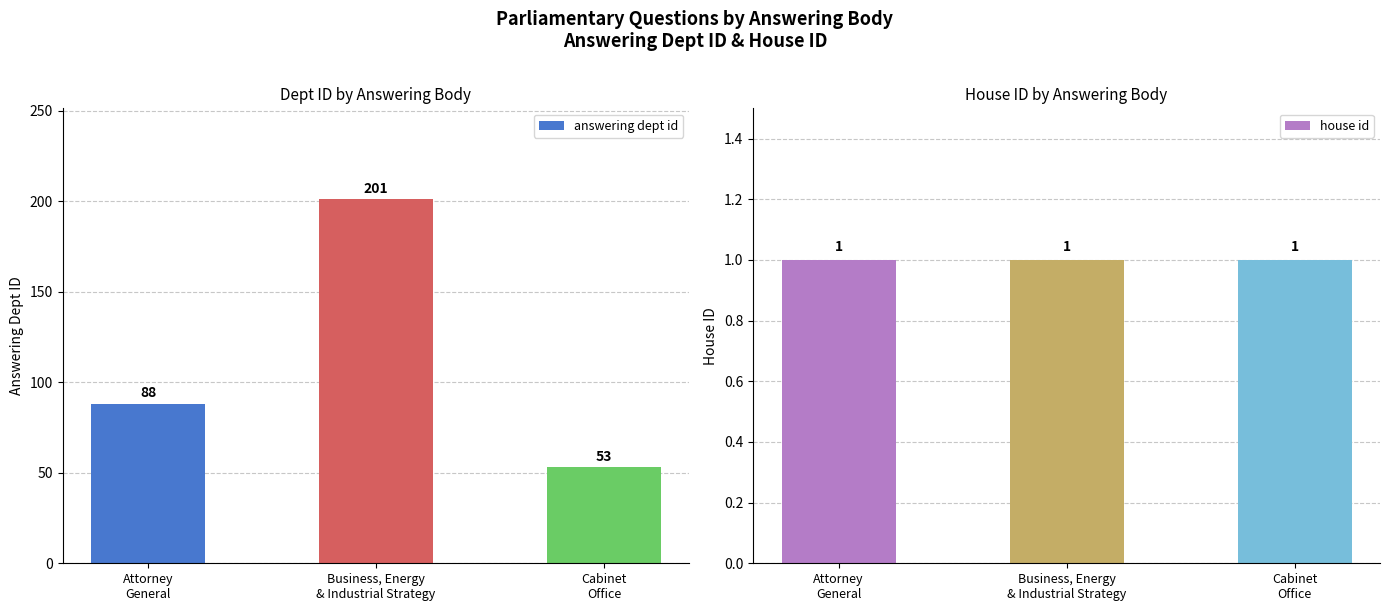

List the series in order of their peak value, highest first.

answering dept id, house id